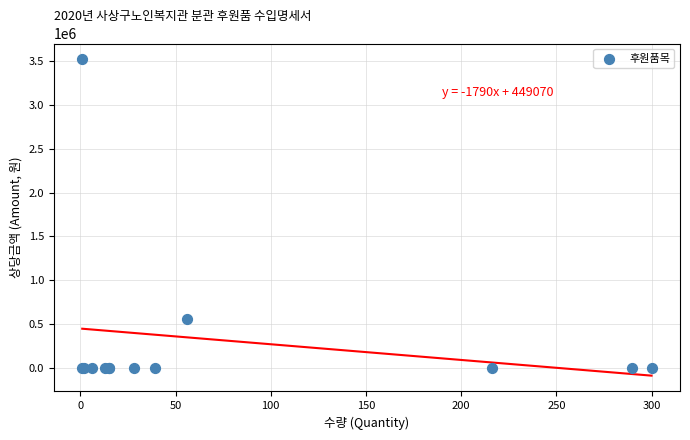

What Y value in the scatter plot is closest to 1760000?

560000